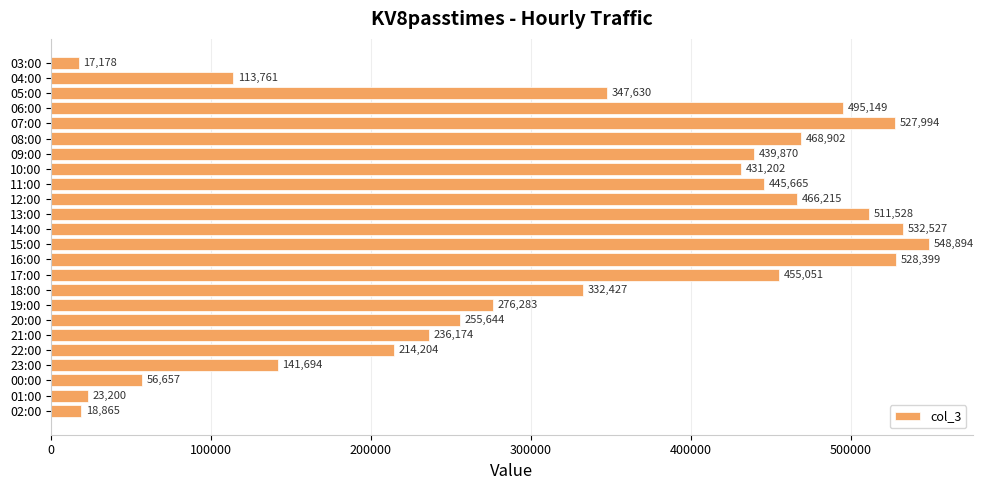

Which label corresponds to the largest value in the chart?

15:00